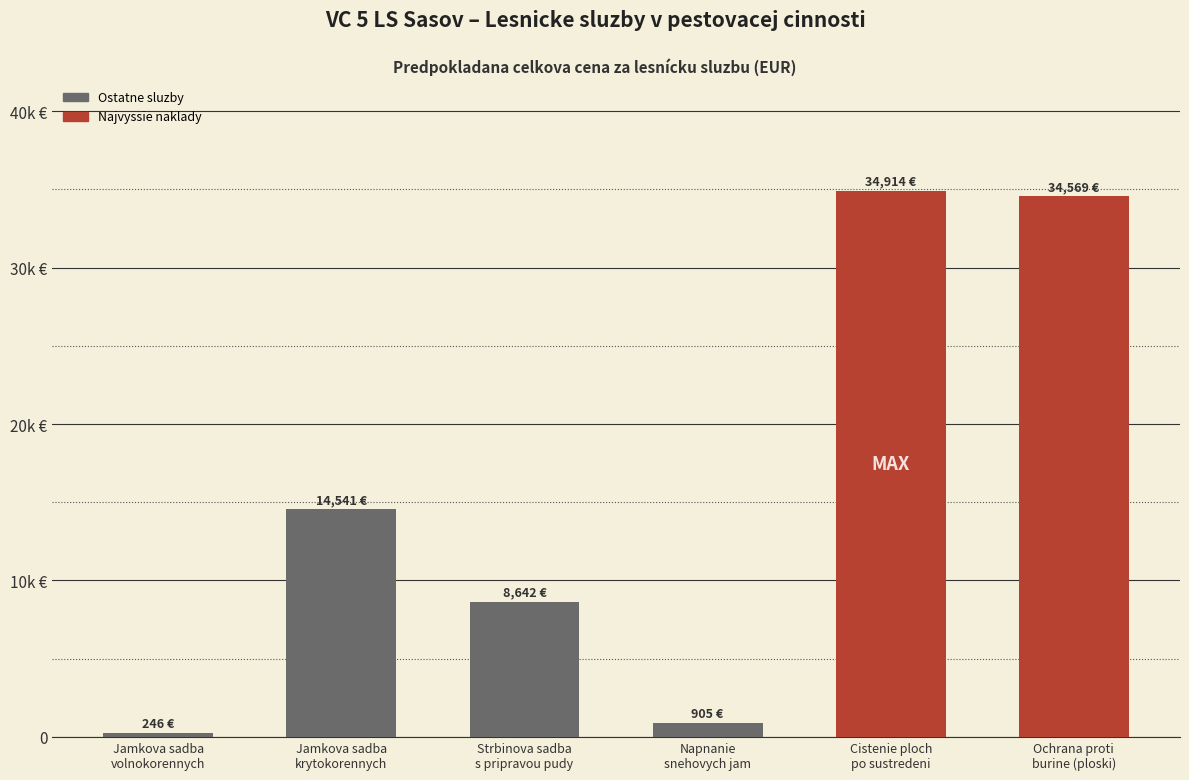

Between Jamkova sadba
volnokorennych and Jamkova sadba
krytokorennych, which is larger?

Jamkova sadba
krytokorennych